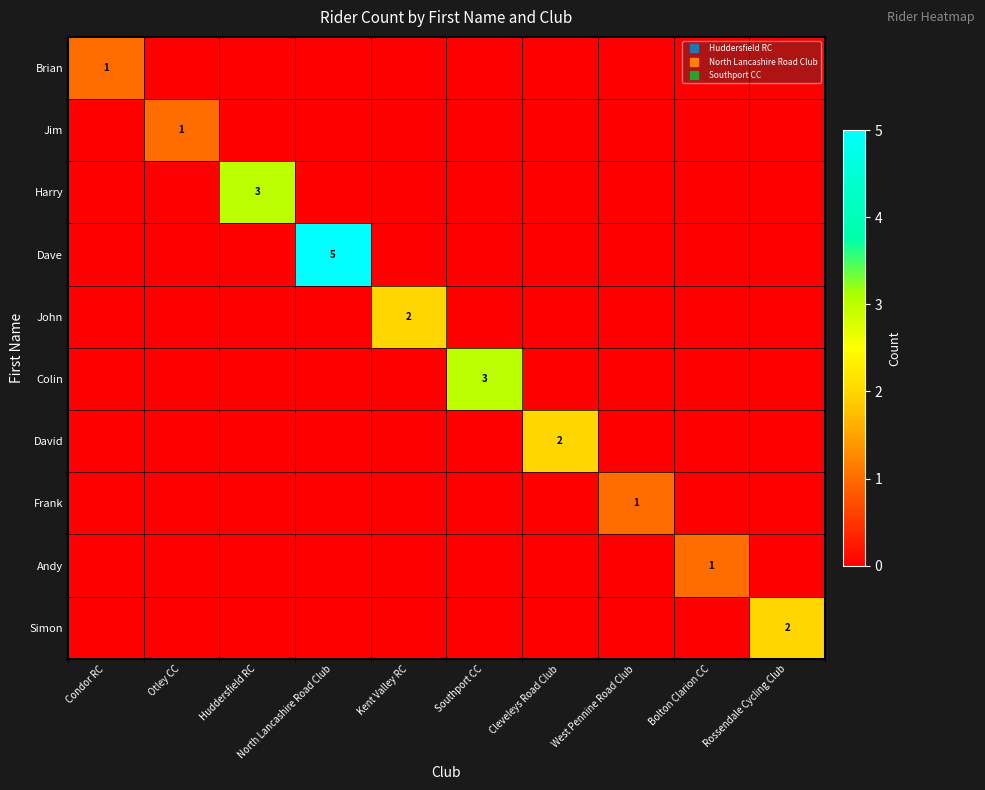

Which category has the lowest value in the Simon series?

Condor RC